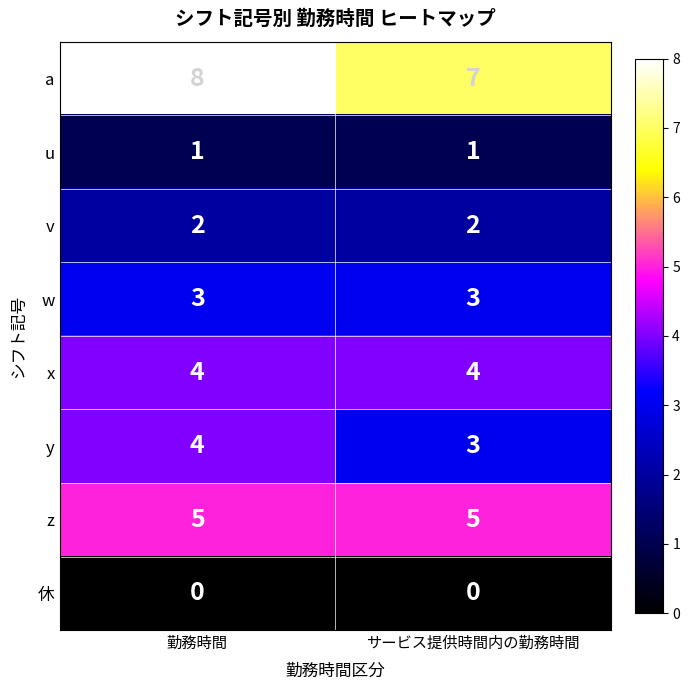

At which label does y reach its peak?

勤務時間